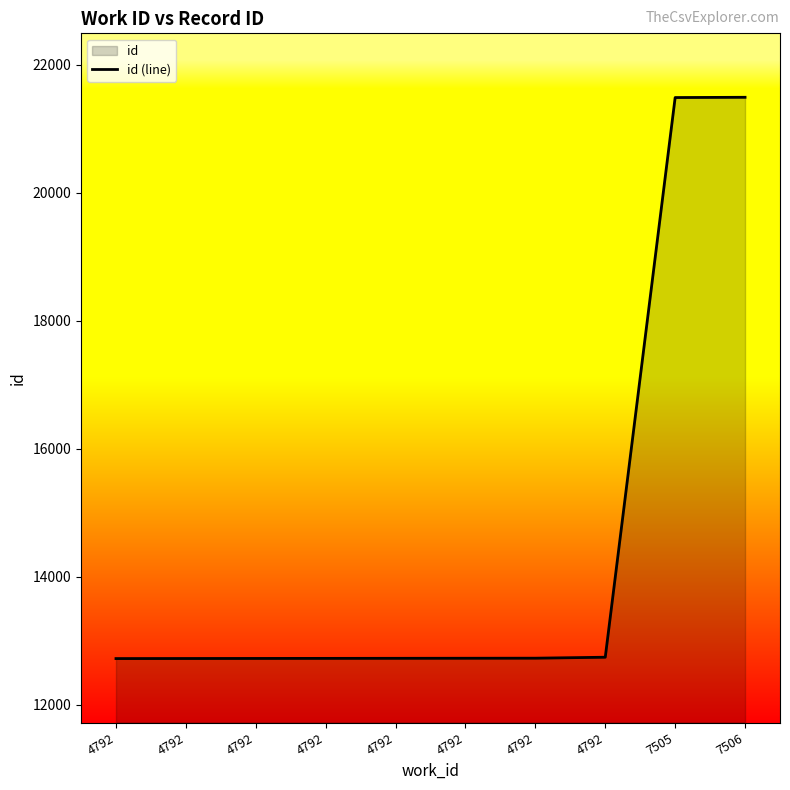

What is the change in value from 4792 to 7506?

+8774